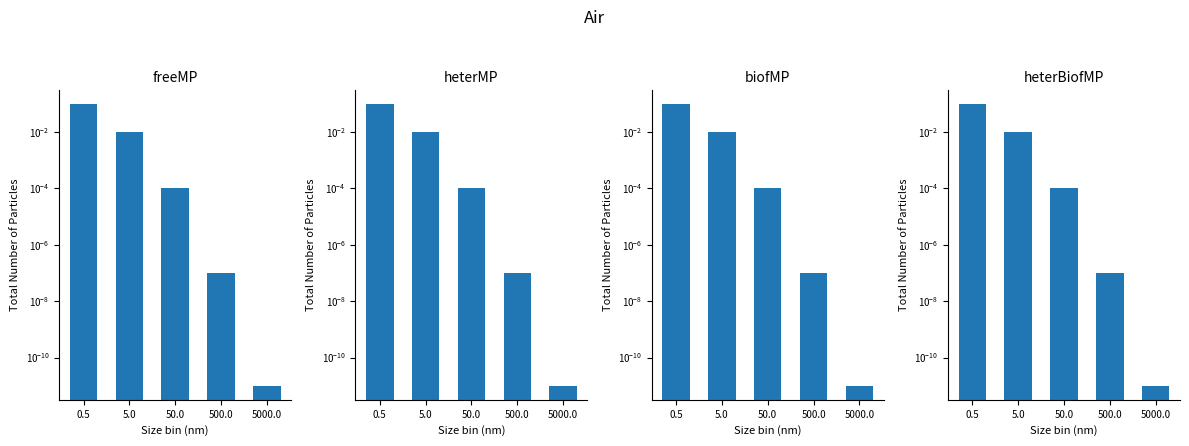

What is the label of the 5th bar from the right?

0.5